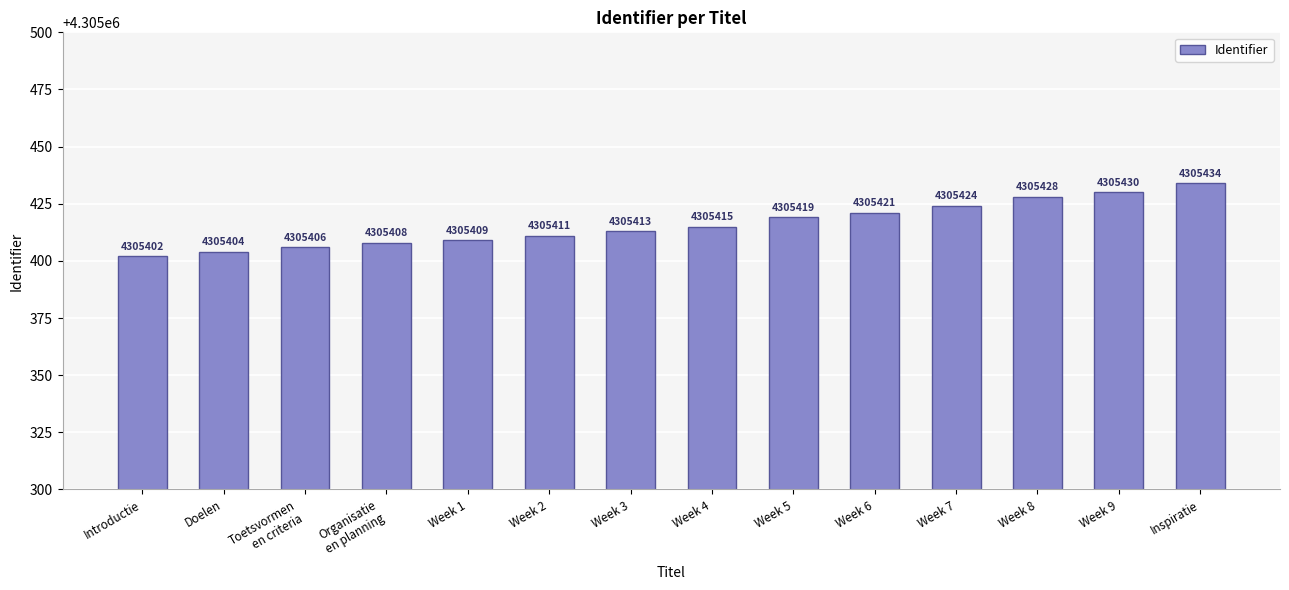

How many values are below 4305415?

7